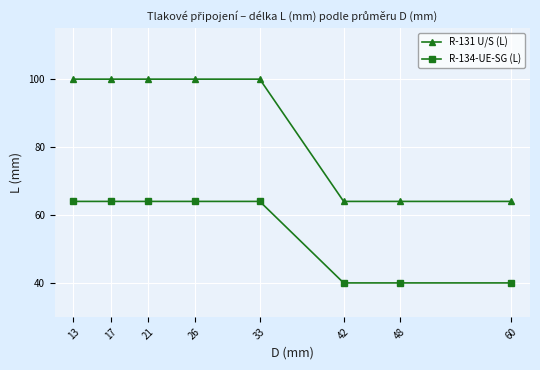

What is the value of the R-131 U/S (L) point at the 4th from the left?

100